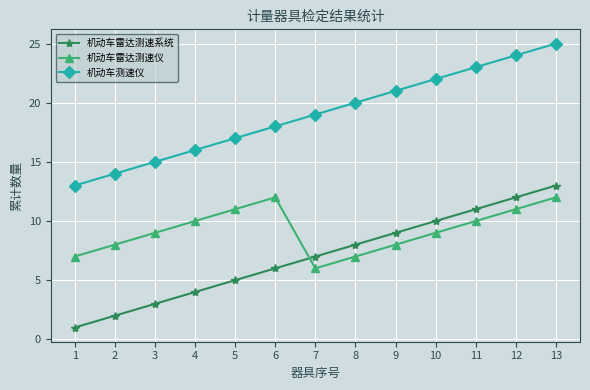

Read the 机动车测速仪 value at 9, to the nearest 5.

20